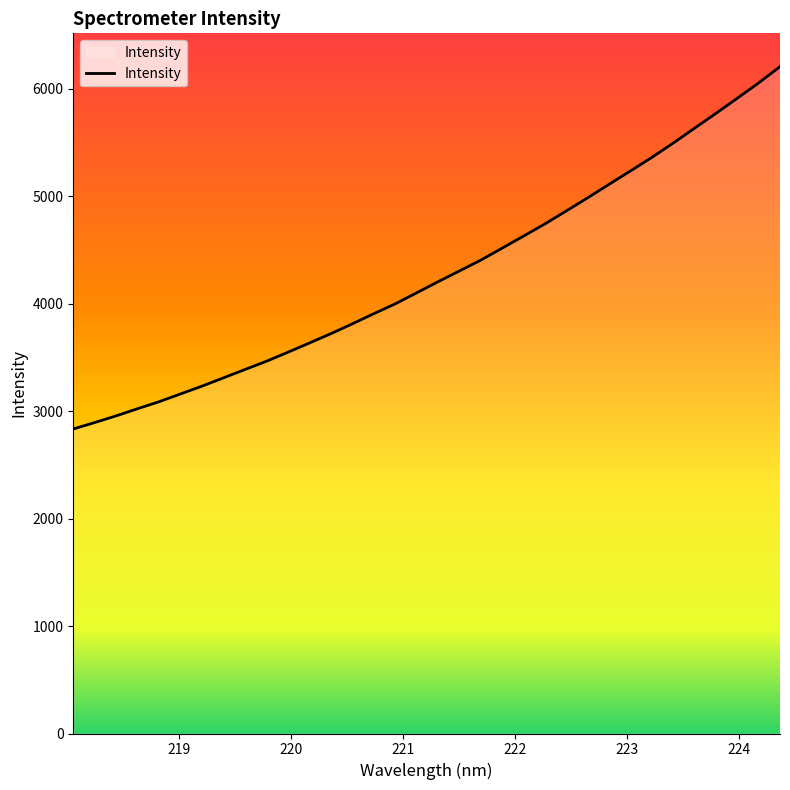

What is the minimum value shown in the chart?

2833.0